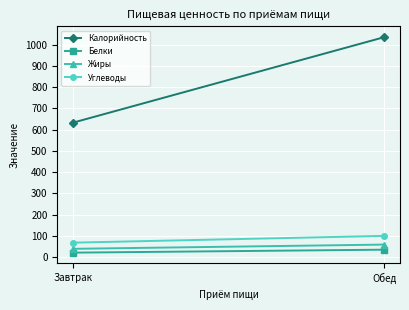

What is the smallest value displayed?

21